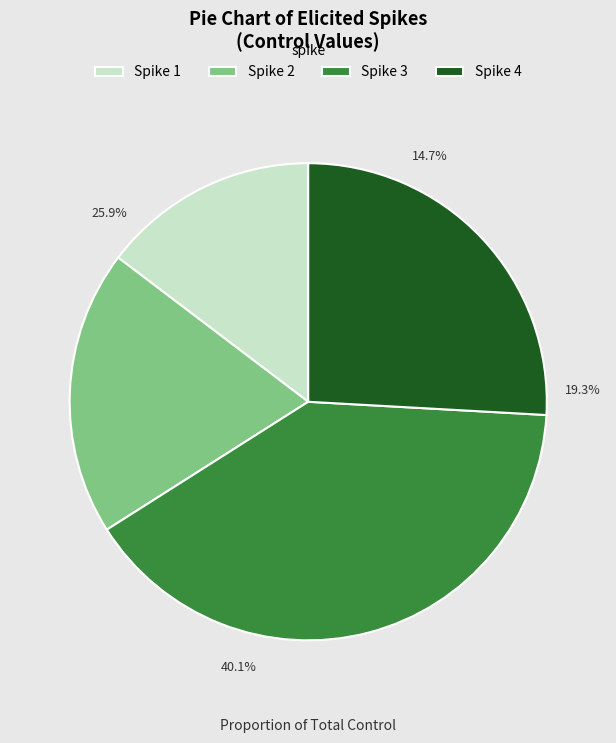

Approximately how many times larger is the value at 3 compared to 4?

1.5